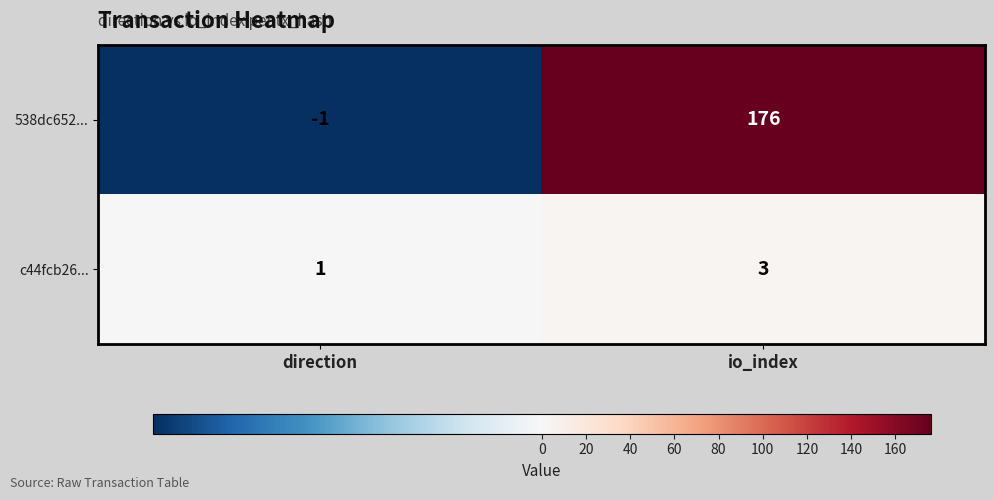

How many data points does each series have?

2